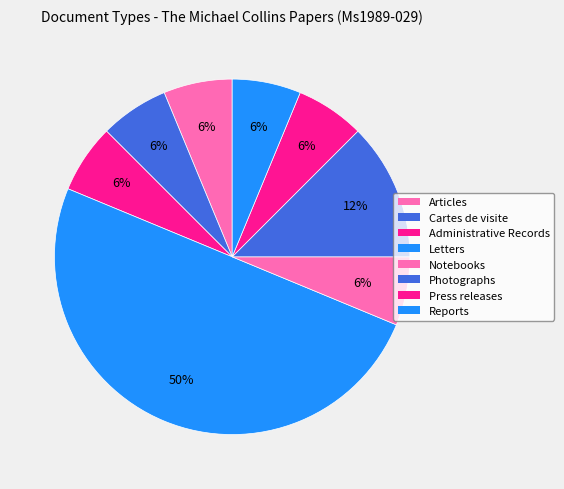

Count the number of slices in the pie.

8